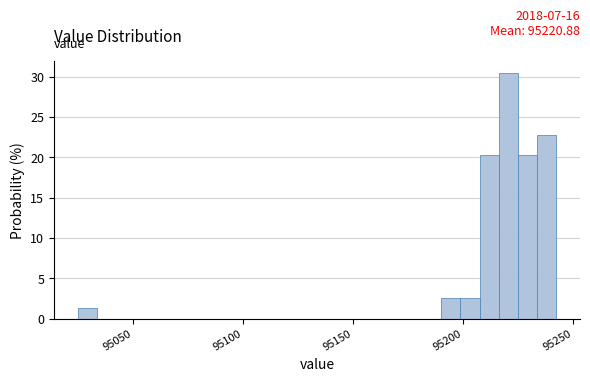

Read against the x-axis, roughly where is the centre of the tallest bar?

95220